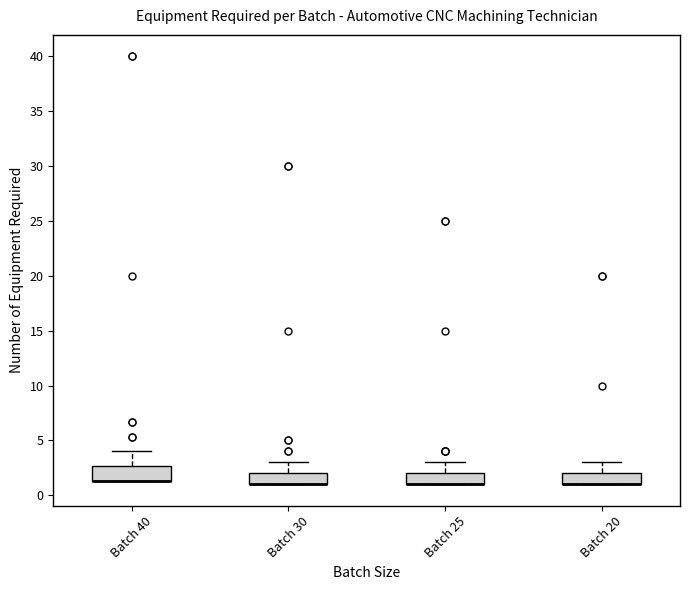

Where is the lower edge of the box for Batch 40 on the y-axis? The values are not printed on the chart, so give them approximately, as read against the axis.

1.5